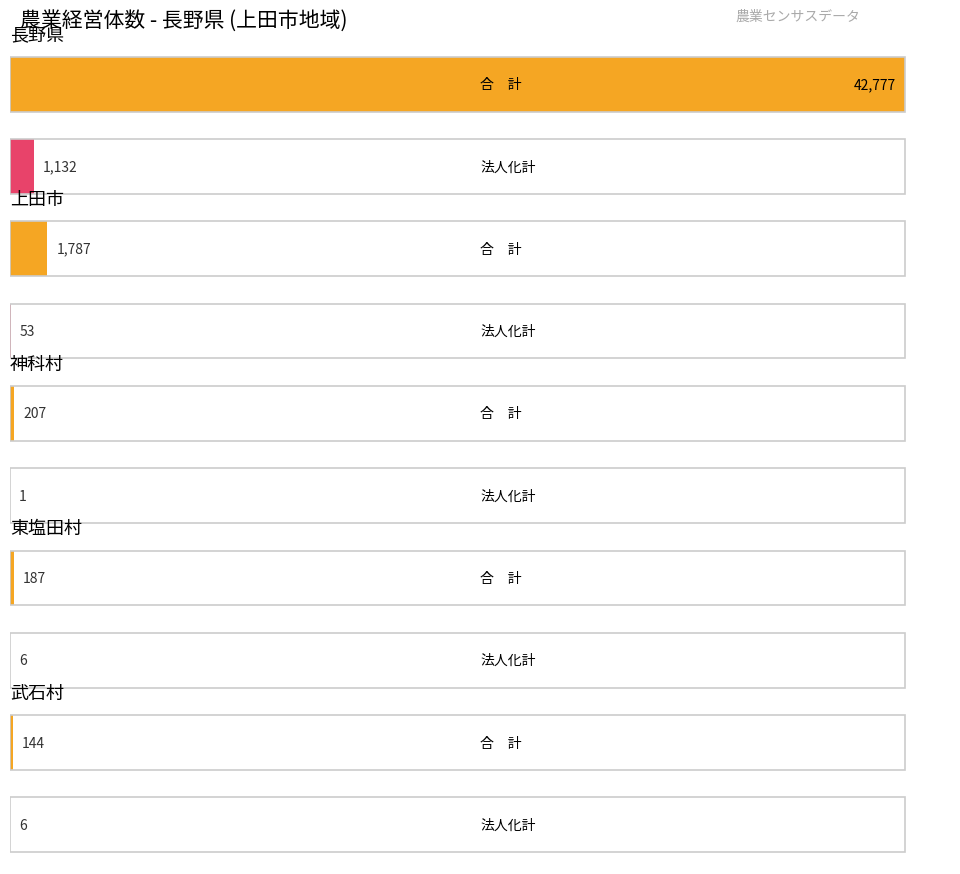

Which series has the largest range (max minus min)?

合　計